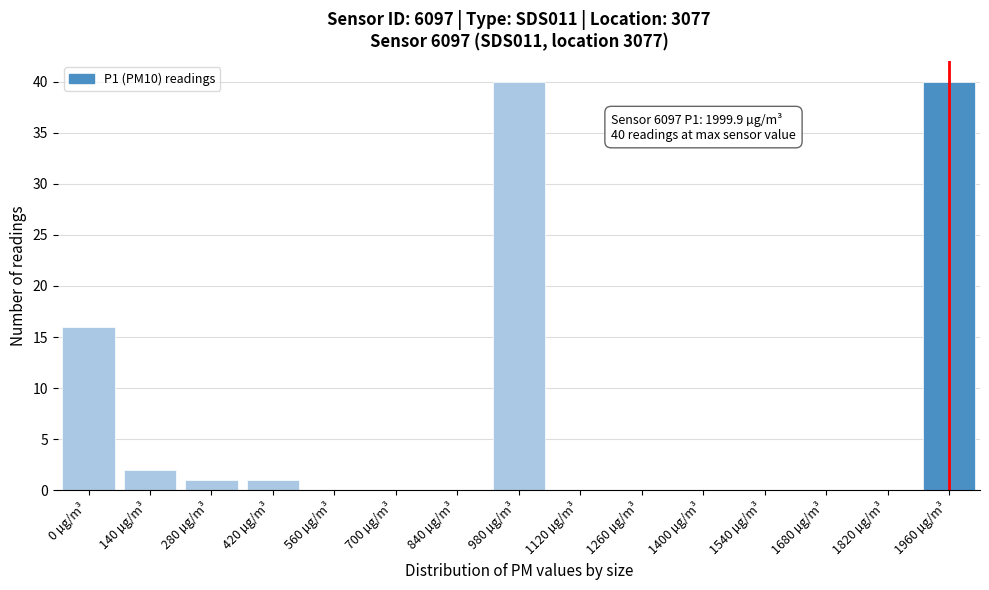

Reading left to right, extract all data points from this chart.

0 µg/m³=16	140 µg/m³=2	280 µg/m³=1	420 µg/m³=1	560 µg/m³=0	700 µg/m³=0	840 µg/m³=0	980 µg/m³=40	1120 µg/m³=0	1260 µg/m³=0	1400 µg/m³=0	1540 µg/m³=0	1680 µg/m³=0	1820 µg/m³=0	1960 µg/m³=40